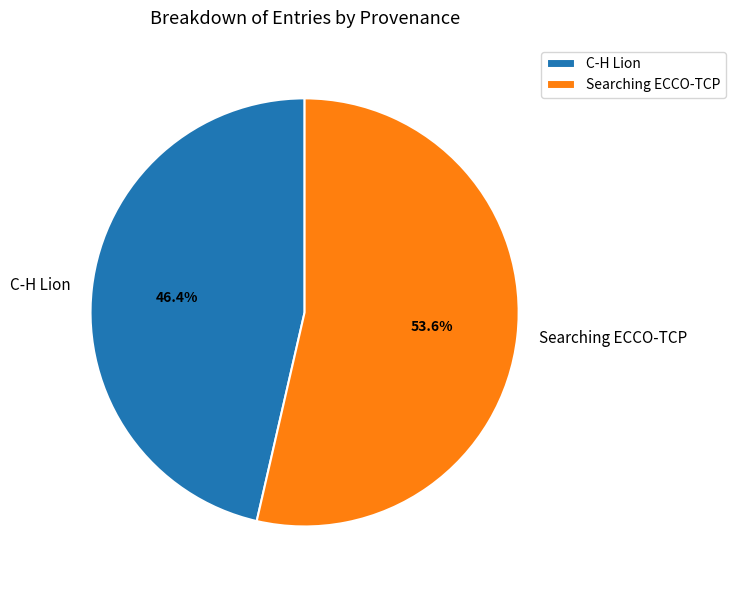

What is the smallest slice in the pie chart?

C-H Lion